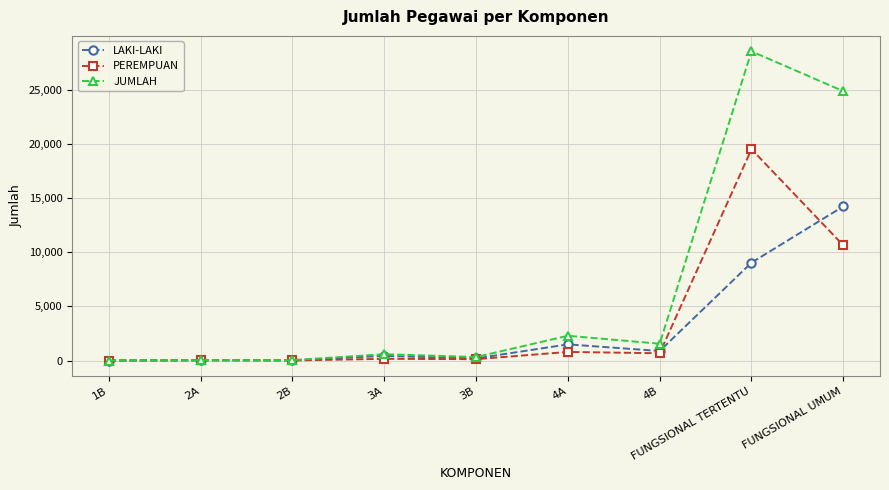

Rank the series at FUNGSIONAL UMUM from lowest to highest value.

PEREMPUAN, LAKI-LAKI, JUMLAH